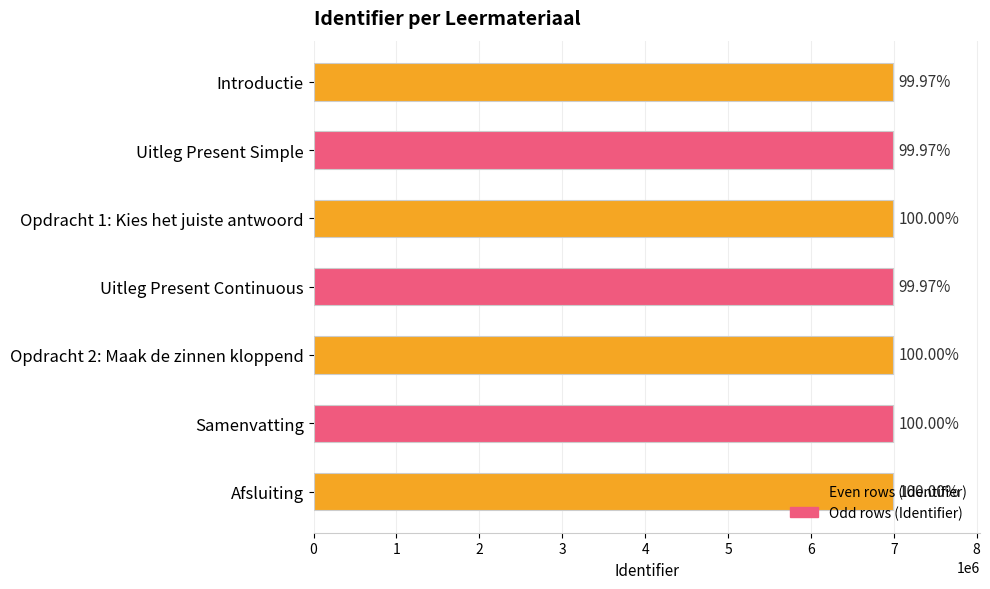

List the labels in order of value, largest first.

4, 2, 5, 6, 3, 1, 0